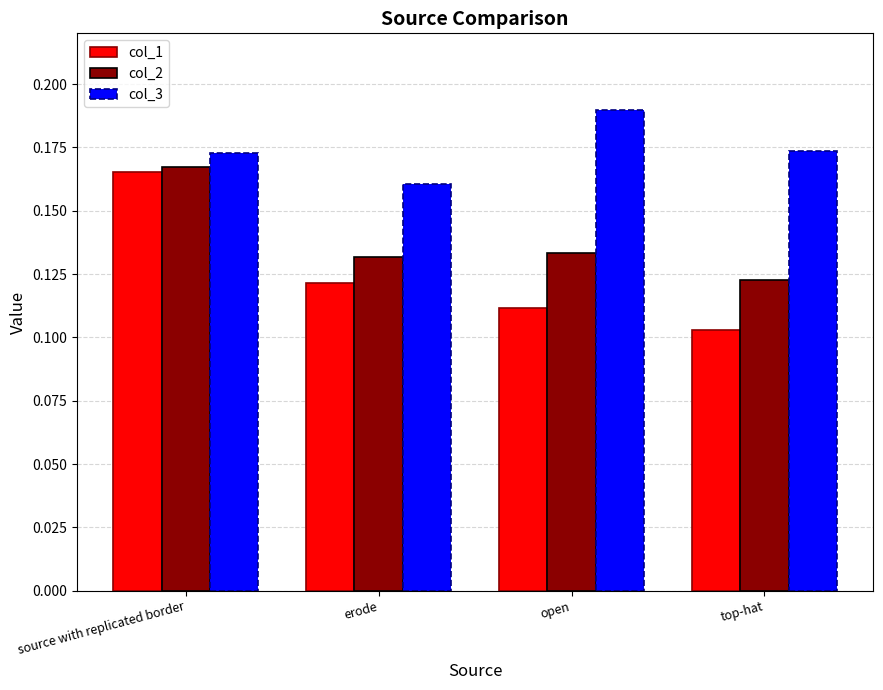

Which category has the lowest value in the col_3 series?

erode